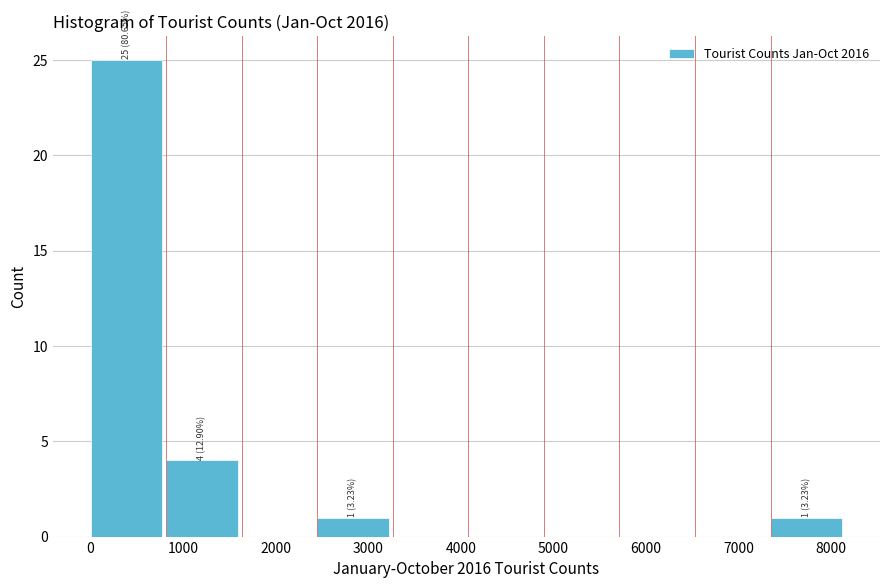

Which range on the x-axis has the tallest bar?

0 to 800